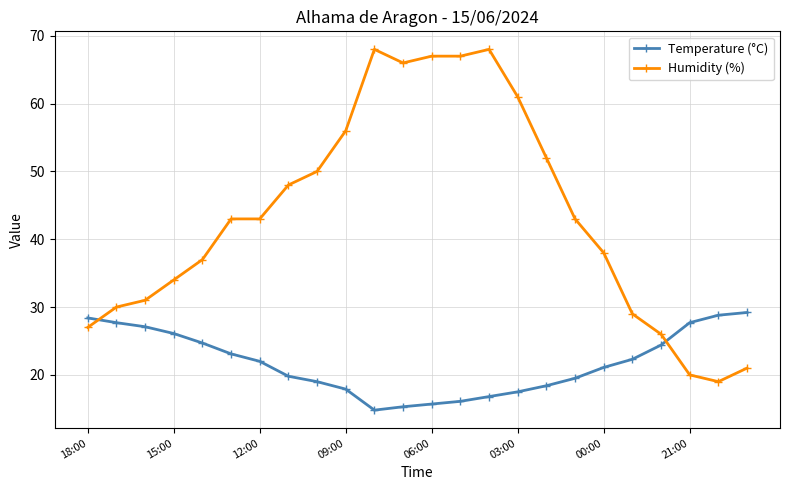

What is the lowest value of the Temperature (°C) series?

14.8